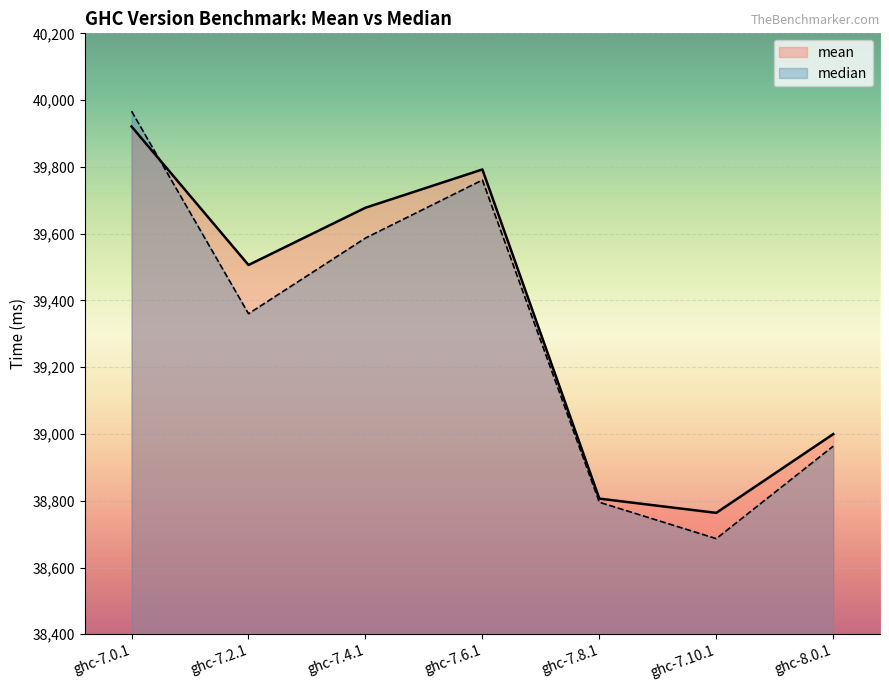

How many data points in median are above 39360?

4